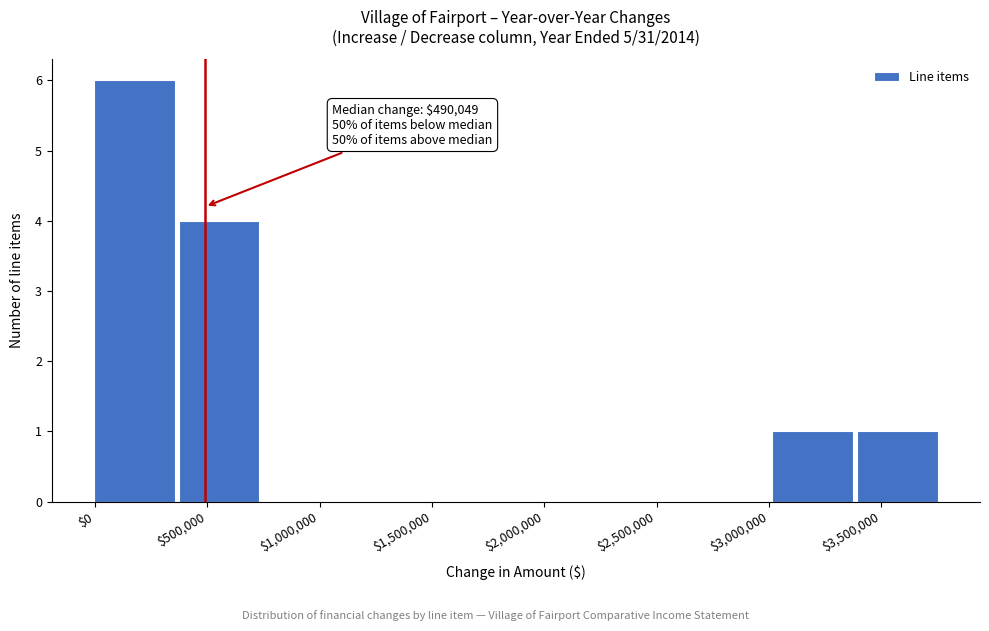

Which range on the x-axis has the tallest bar?

0 to 350000